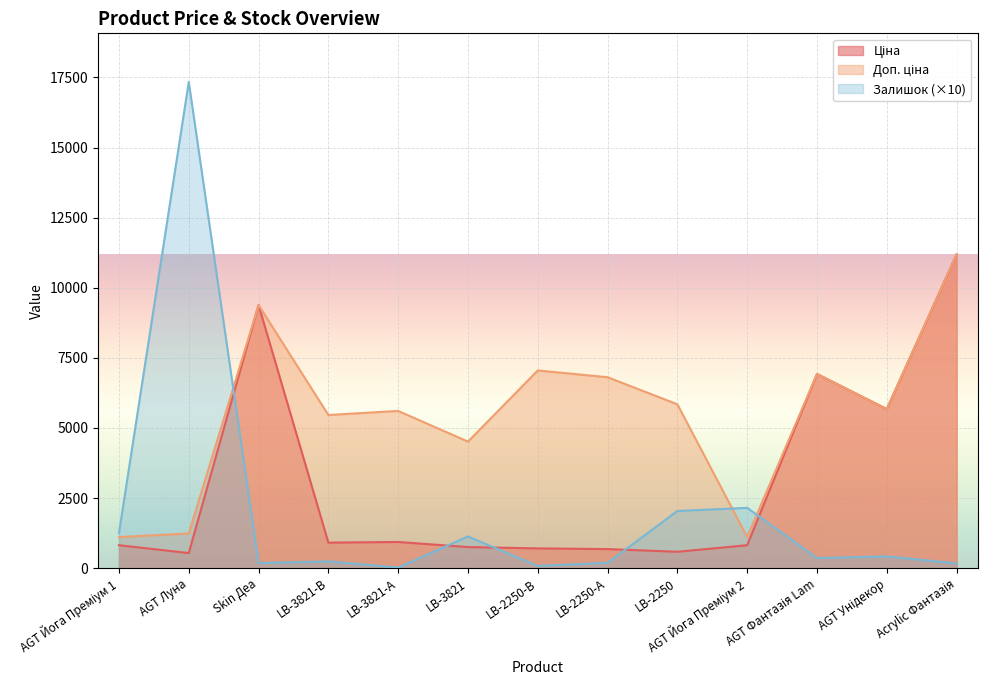

Is it true that Ціна equals 539.0 at AGT Луна?

True